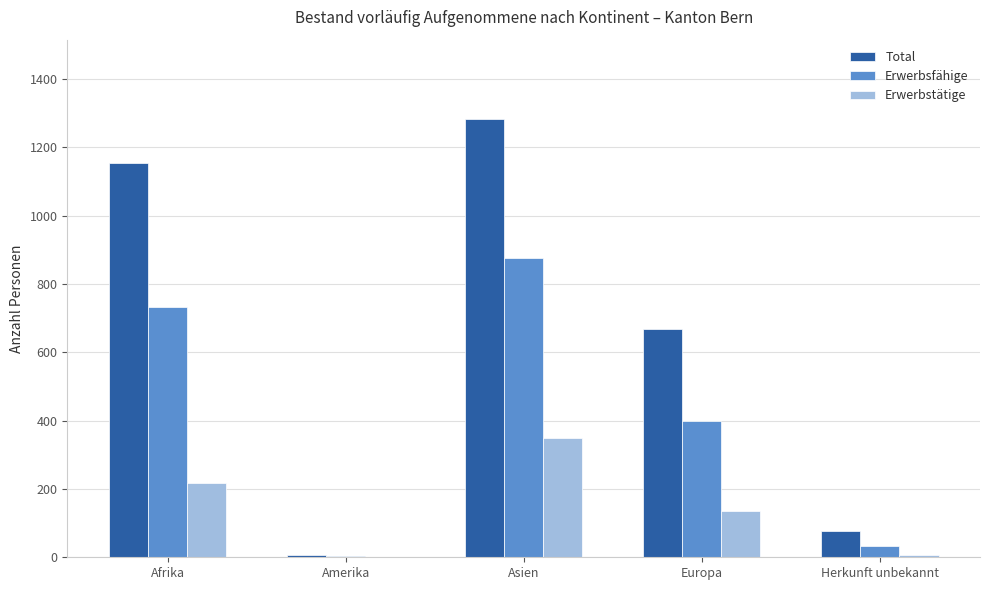

Which series changed the most between Asien and Herkunft unbekannt?

Total